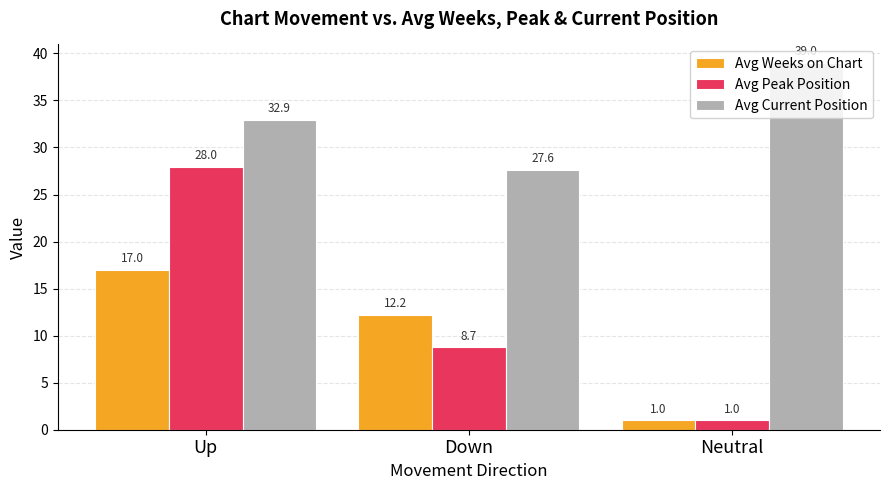

Which label corresponds to the largest value in the chart?

Neutral